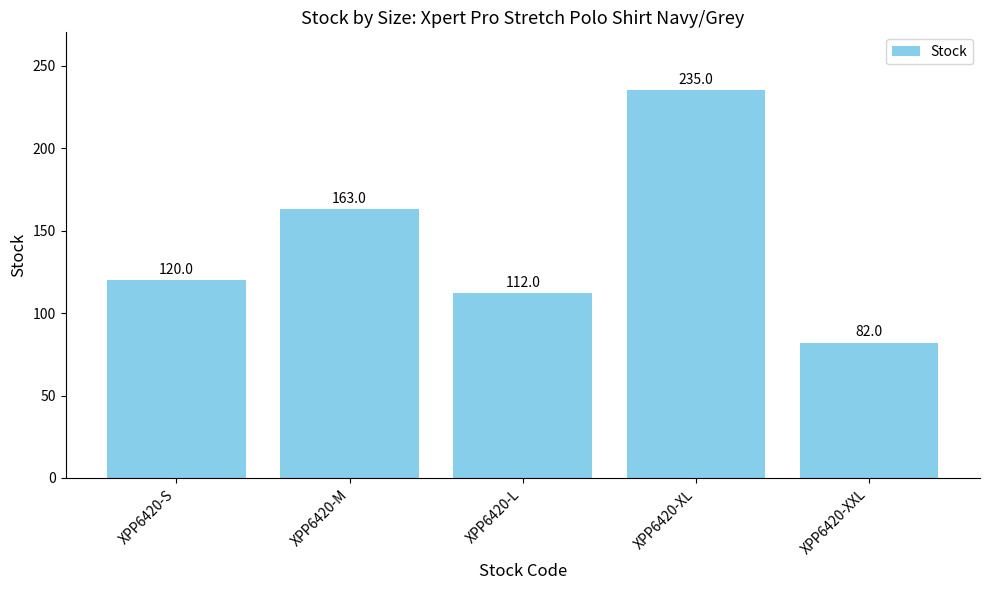

Count the number of data series in this chart.

1